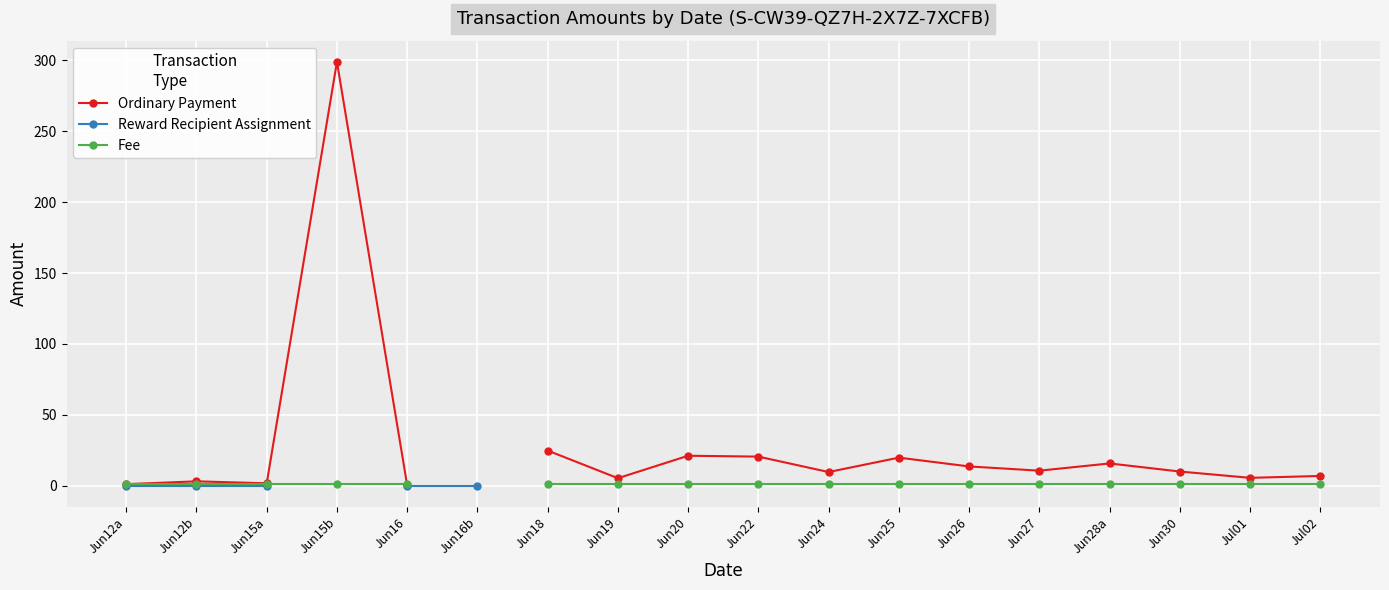

Which series ends up on top after the final intersection of Ordinary Payment and Fee?

Fee